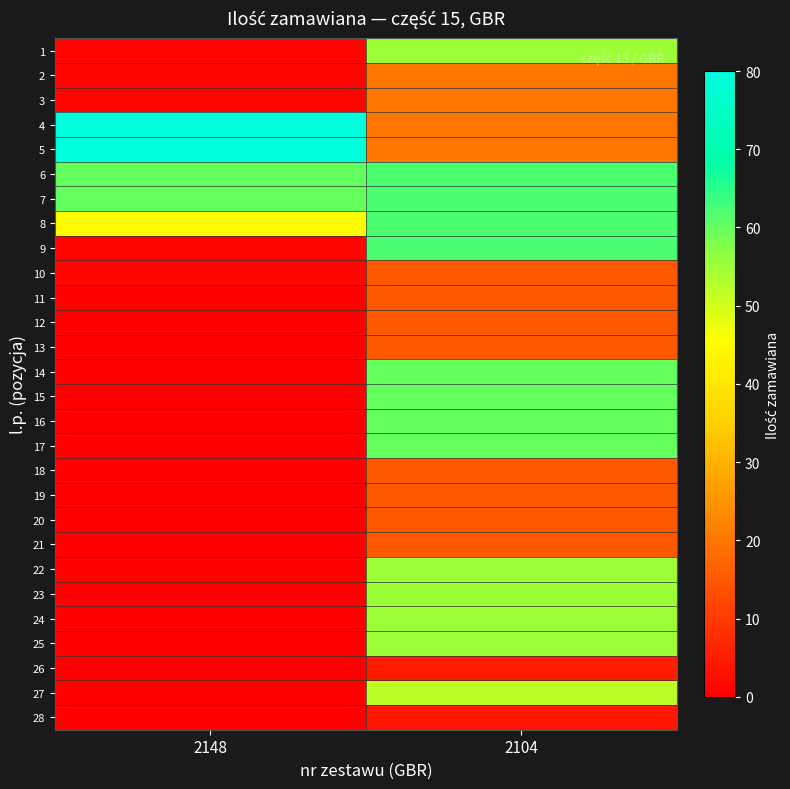

Reading left to right, list all the values displayed in this chart.

1: 2148=1	2104=55
2: 2148=1	2104=20
3: 2148=1	2104=20
4: 2148=80	2104=20
5: 2148=80	2104=20
6: 2148=60	2104=62
7: 2148=60	2104=62
8: 2148=45	2104=62
9: 2148=1	2104=62
10: 2148=1	2104=15
11: 2148=0	2104=15
12: 2148=0	2104=15
13: 2148=0	2104=15
14: 2148=0	2104=60
15: 2148=0	2104=60
16: 2148=0	2104=60
17: 2148=0	2104=60
18: 2148=0	2104=15
19: 2148=0	2104=15
20: 2148=0	2104=15
21: 2148=0	2104=15
22: 2148=0	2104=55
23: 2148=0	2104=55
24: 2148=0	2104=55
25: 2148=0	2104=55
26: 2148=0	2104=5
27: 2148=0	2104=52
28: 2148=0	2104=4